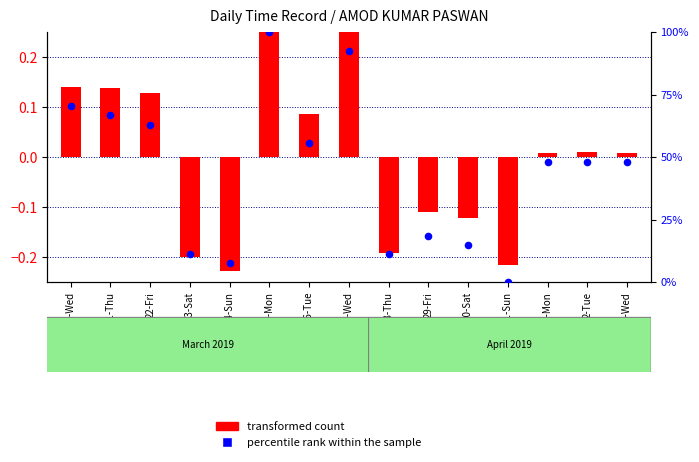

Is the value of transformed count at 30-Sat greater than the value of percentile rank within the sample at 29-Fri?

No